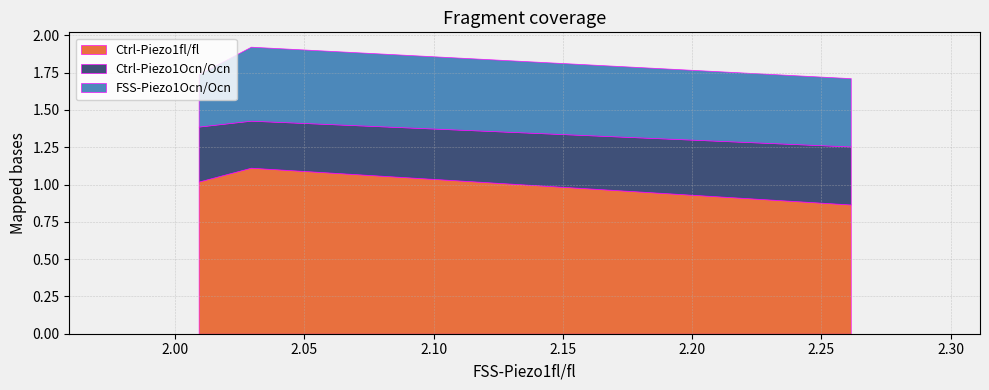

What is the difference between the Ctrl-Piezo1fl/fl values at 1 and 2?

0.2